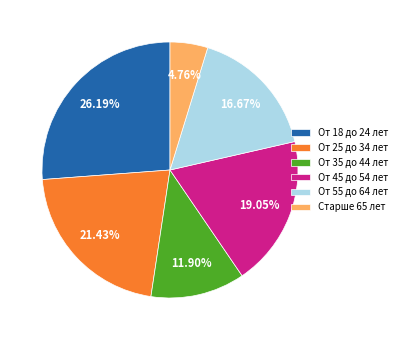

What is the smallest slice in the pie chart?

Старше 65 лет